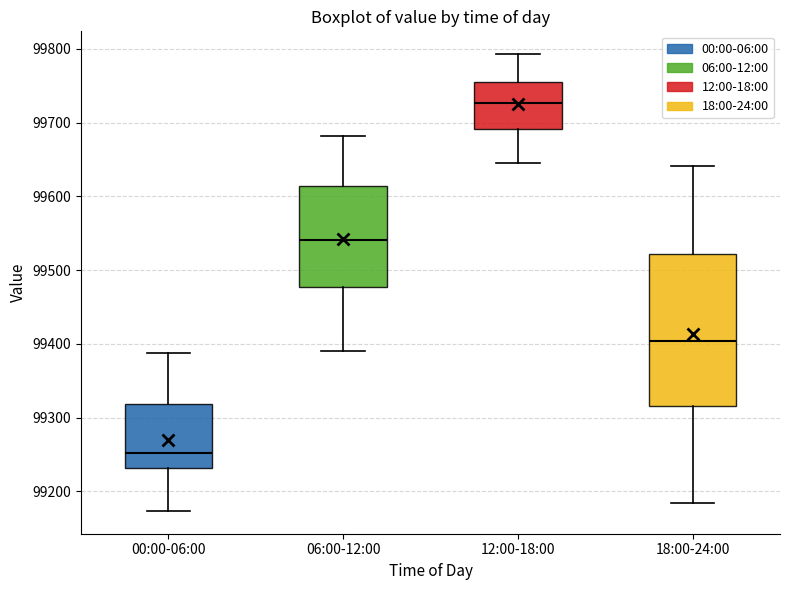

Where does the median line of the box for 00:00-06:00 sit on the y-axis? The values are not printed on the chart, so give them approximately, as read against the axis.

99250